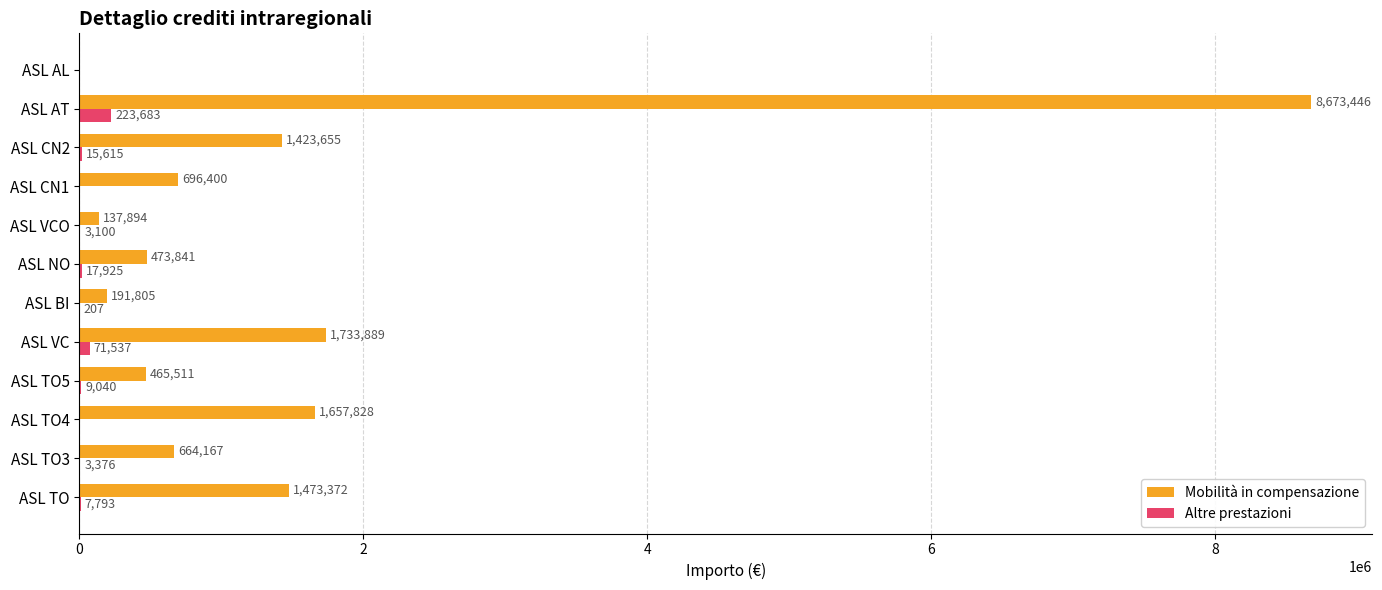

Is it true that Mobilità in compensazione equals 664167 at ASL TO3?

True